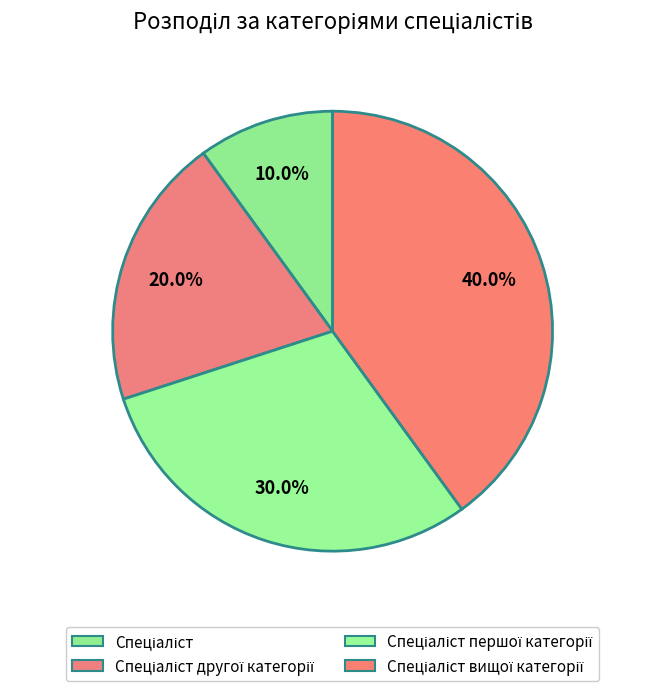

How many segments does this pie chart have?

4